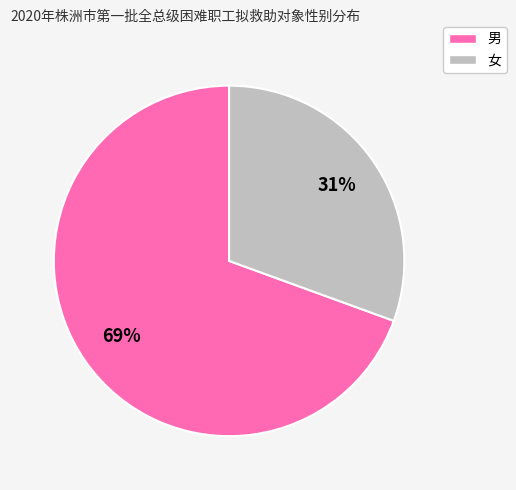

Which slice is the largest?

男